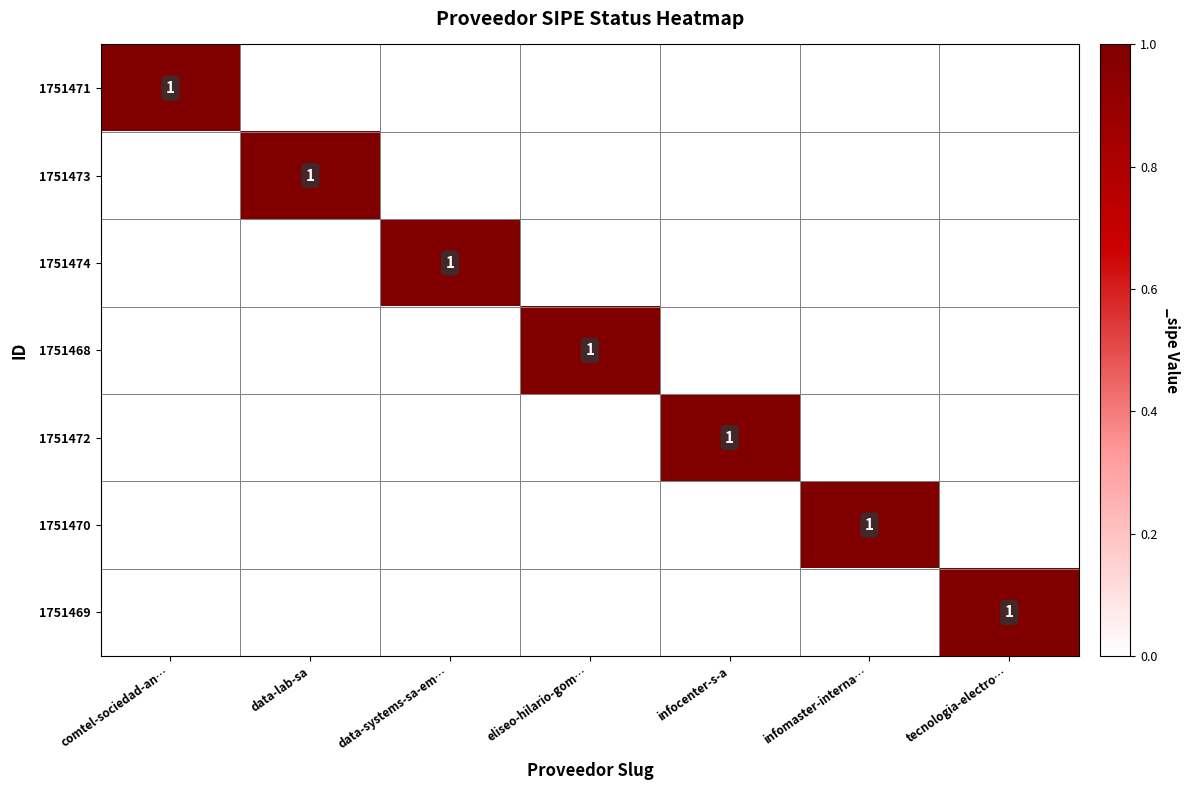

The value of 1751473 at data-lab-sa is 1. True or false?

True